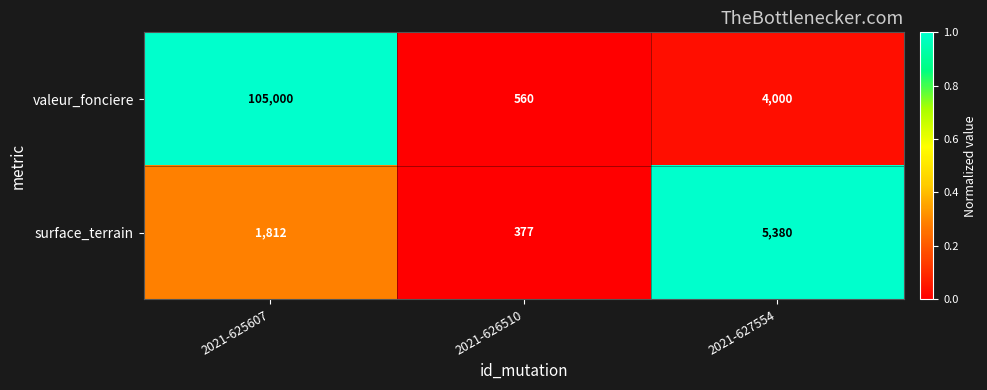

Reading left to right, what are all the values shown in this chart?

valeur_fonciere: 105000	560	4000
surface_terrain: 1812	377	5380